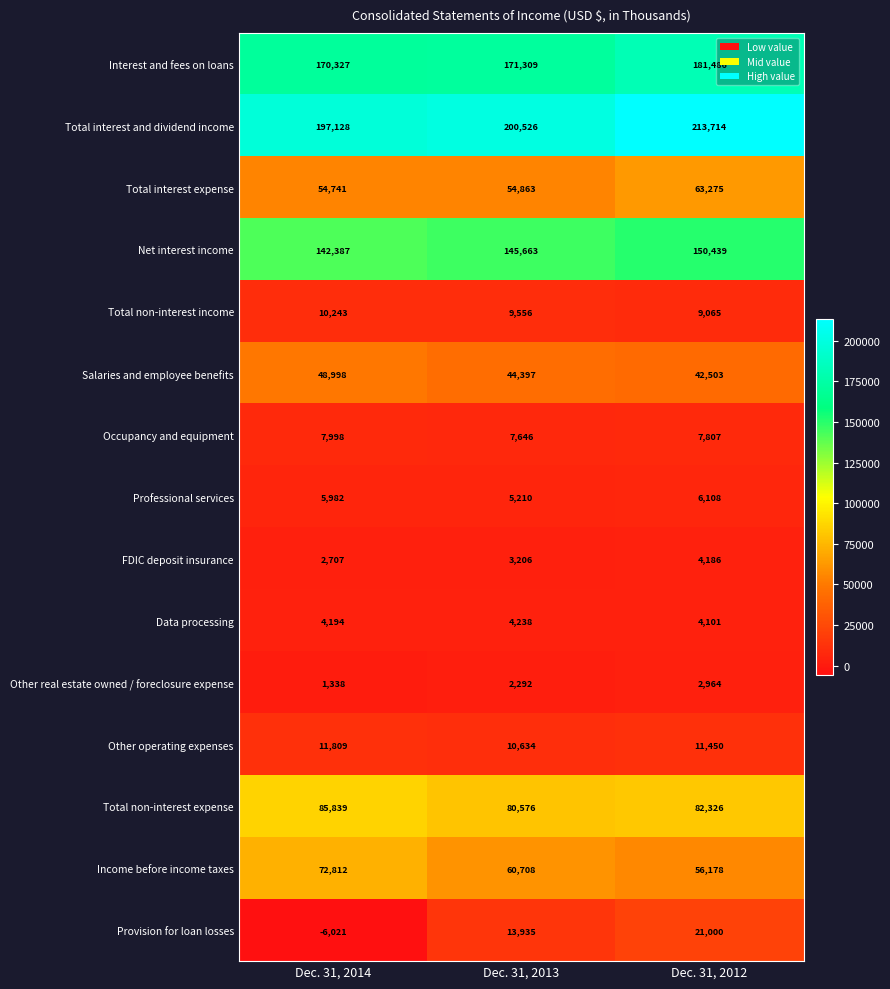

Is it true that Other operating expenses equals 11809 at Dec. 31, 2014?

True